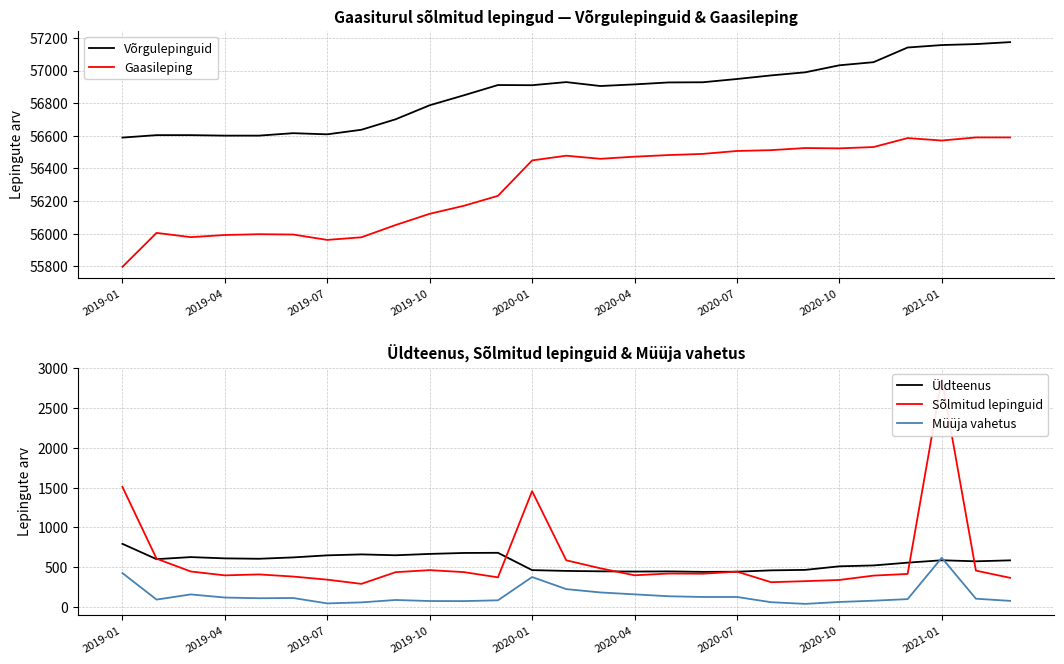

What is the highest value of the Gaasileping series?

56590